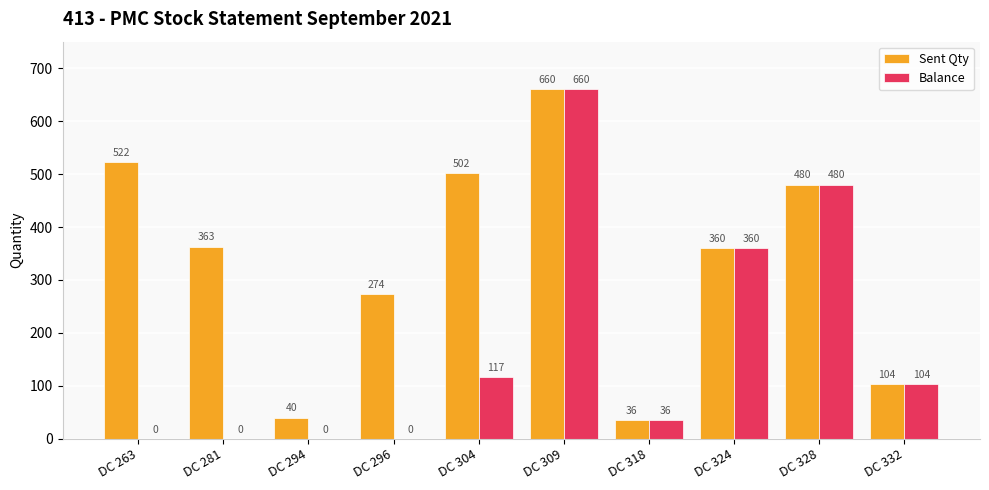

How many values in Balance are above zero?

6